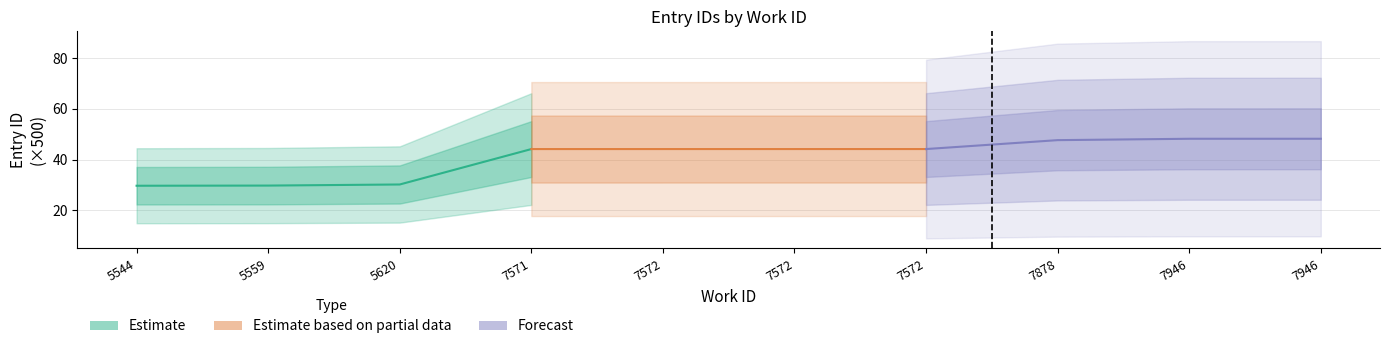

True or false: Estimate based on partial data and Estimate intersect in this chart.

False